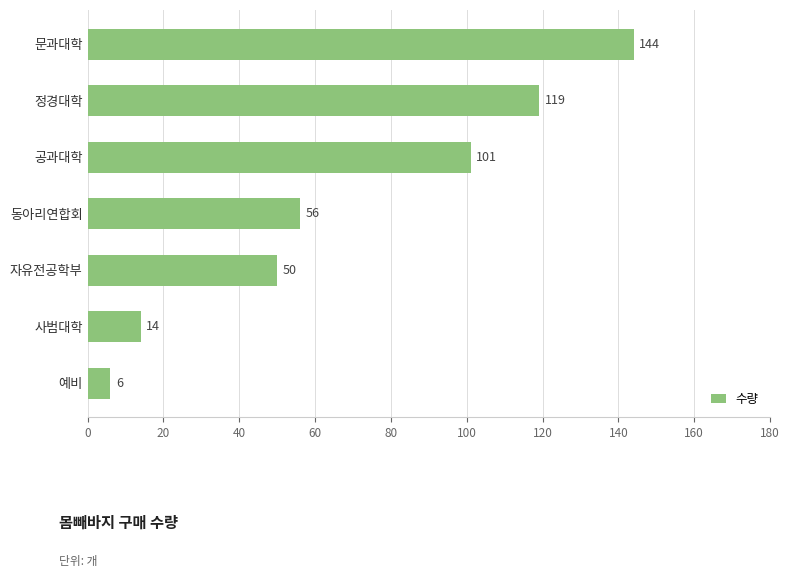

The value at 동아리연합회 is 56. True or false?

True